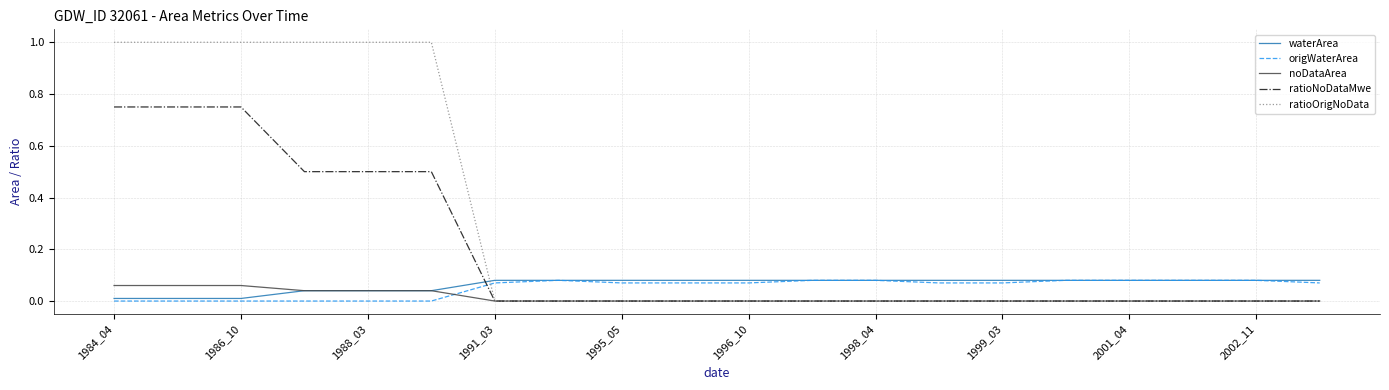

True or false: origWaterArea and noDataArea intersect in this chart.

True